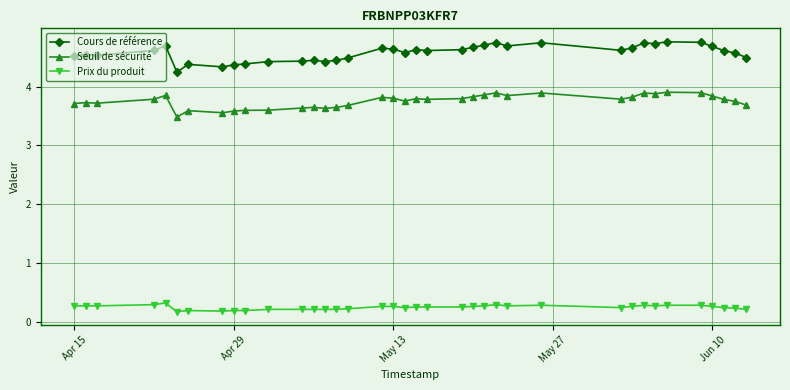

Which series has the widest spread of values?

Cours de référence